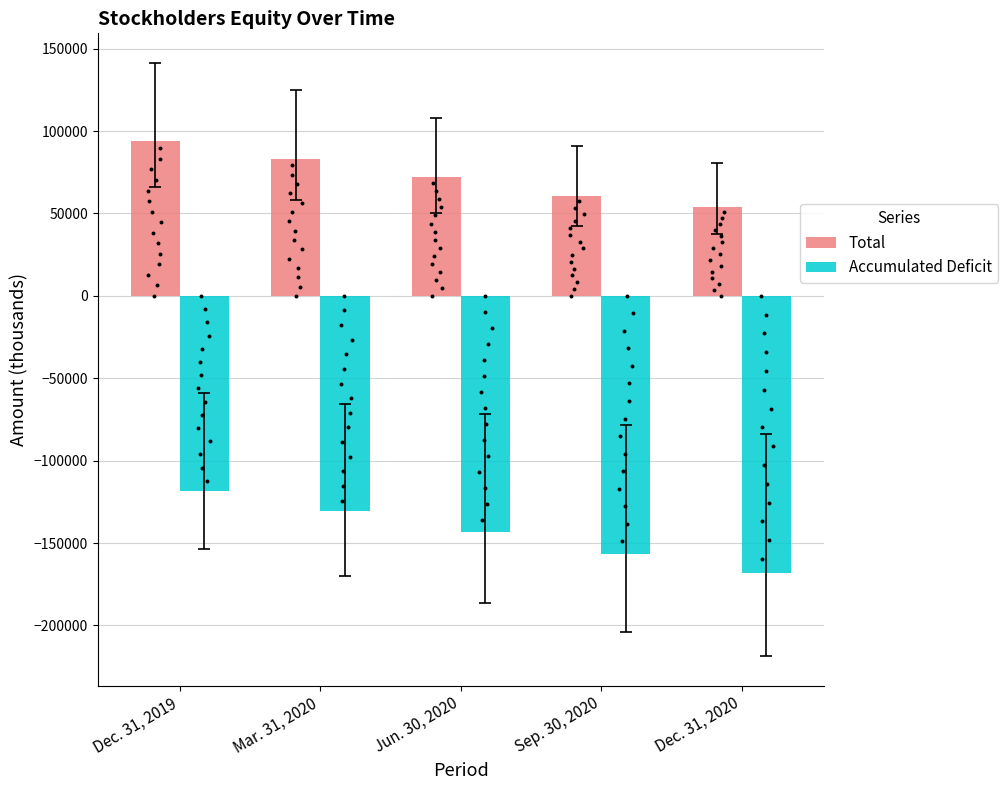

Which series contains the highest Y value?

Total